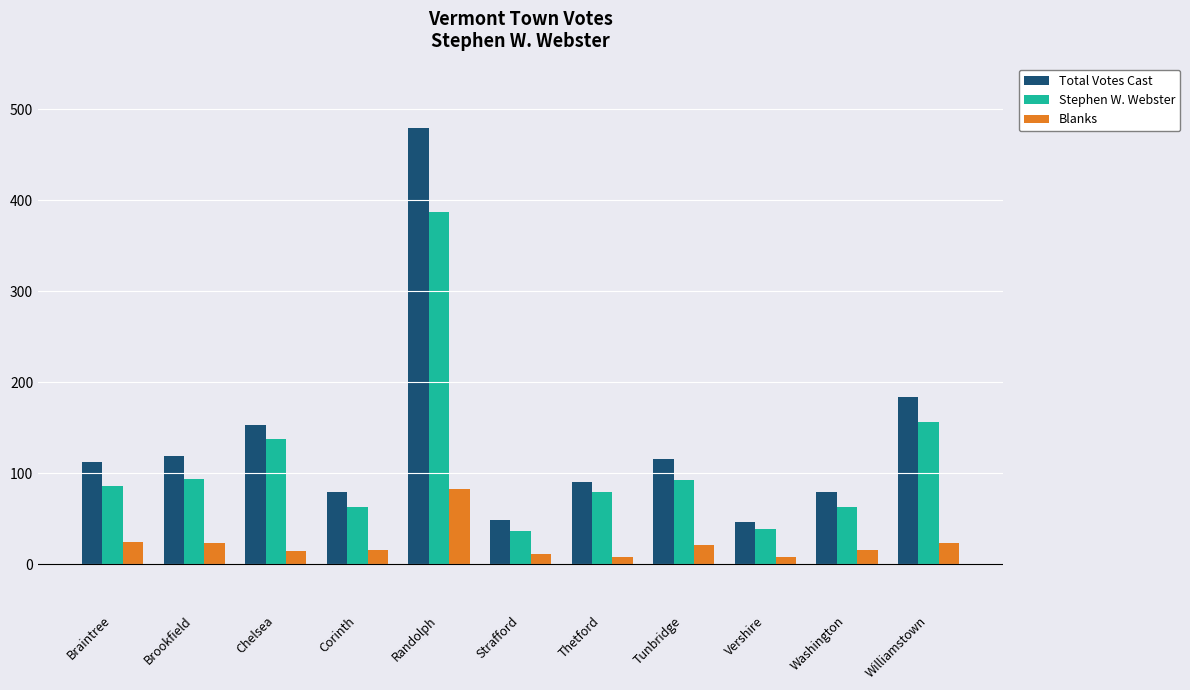

At which category does the chart reach its peak across all series?

Randolph